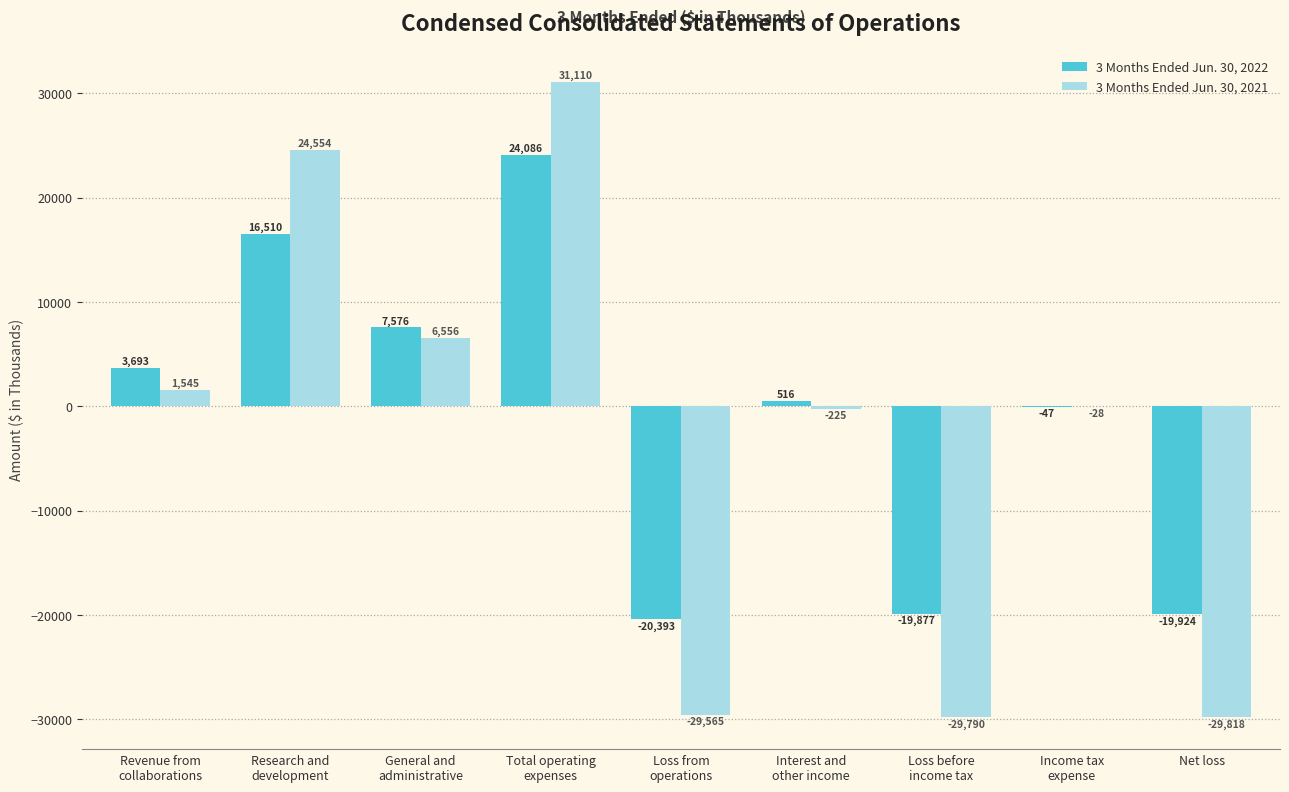

Which series changed the most between Total operating
expenses and Net loss?

3 Months Ended Jun. 30, 2021